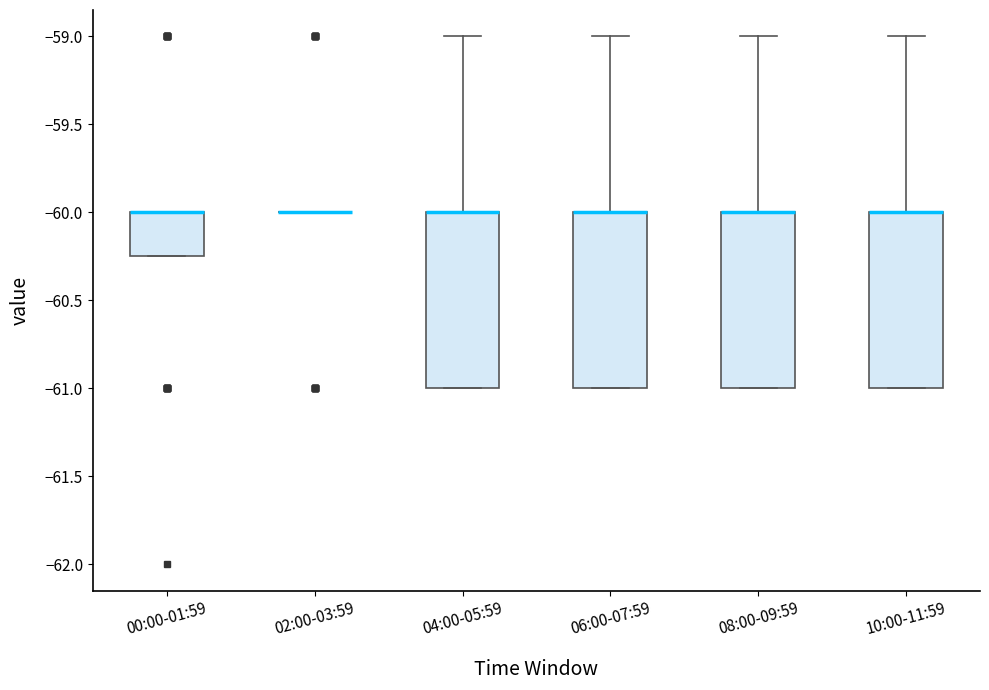

Reading left to right, transcribe this box plot: for each box, give where its median line is, the range the box spans, and where its two whiskers end, as read against the y-axis. The values are not printed on the chart, so give them approximately, as read against the axis.

00:00-01:59: median -60.00 (drawn on the box's upper edge), box -60.25 to -60.00, whiskers -60.25 to -60.00
02:00-03:59: box collapsed to a line at -60.00, whiskers -60.00 to -60.00
04:00-05:59: median -60.00 (drawn on the box's upper edge), box -61.00 to -60.00, whiskers -61.00 to -59.00
06:00-07:59: median -60.00 (drawn on the box's upper edge), box -61.00 to -60.00, whiskers -61.00 to -59.00
08:00-09:59: median -60.00 (drawn on the box's upper edge), box -61.00 to -60.00, whiskers -61.00 to -59.00
10:00-11:59: median -60.00 (drawn on the box's upper edge), box -61.00 to -60.00, whiskers -61.00 to -59.00